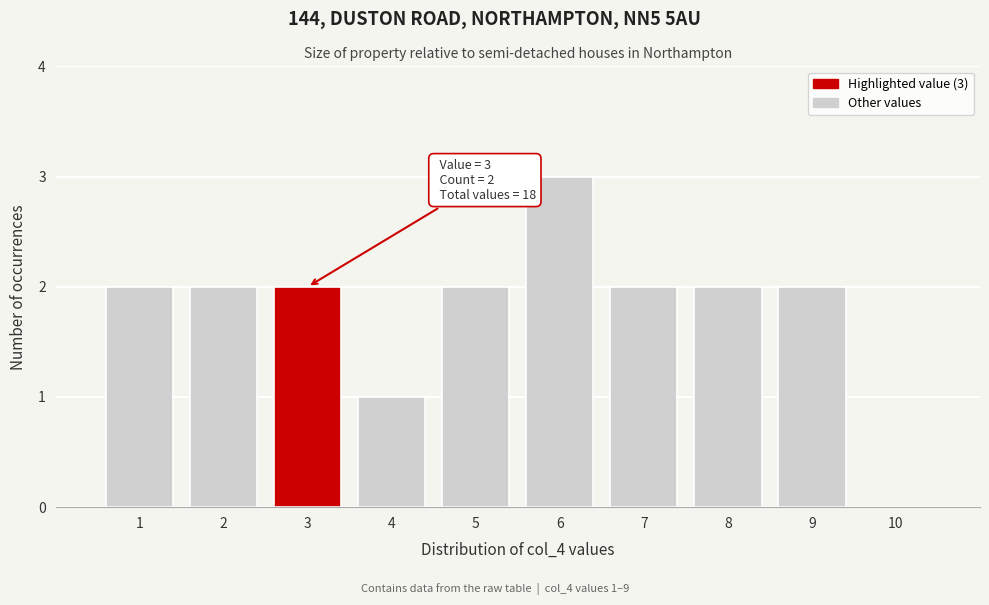

Which range on the x-axis has the tallest bar?

5.5 to 6.5